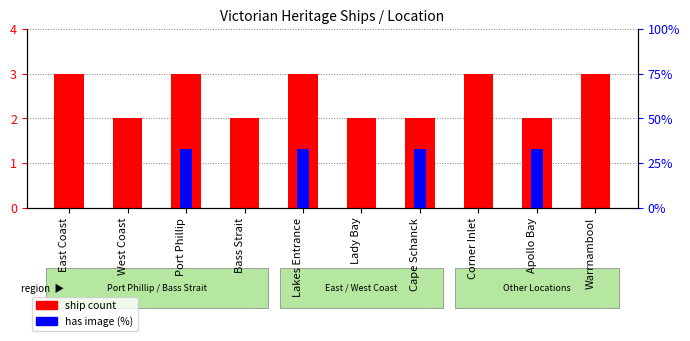

Reading left to right, list all the values displayed in this chart.

ship count: 3	2	3	2	3	2	2	3	2	3
has image (%): 0	0	33	0	33	0	33	0	33	0